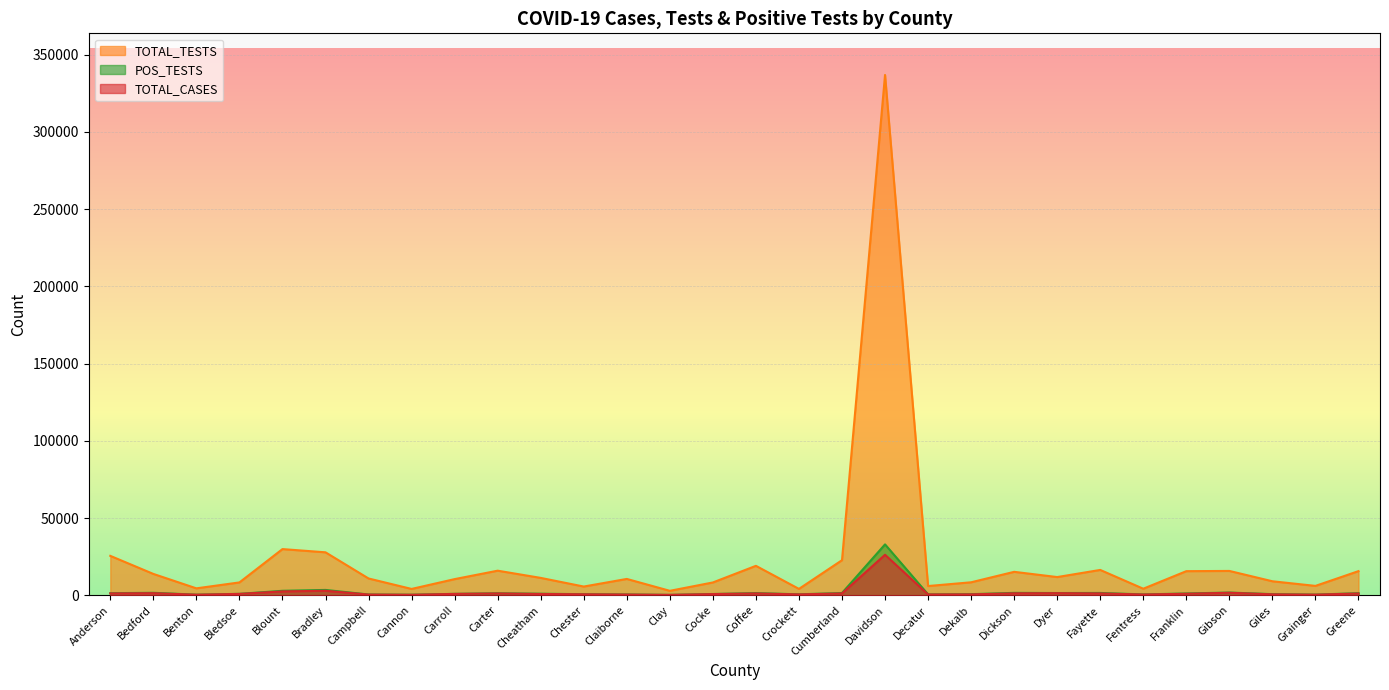

Where does the POS_TESTS series first go above 970?

Anderson